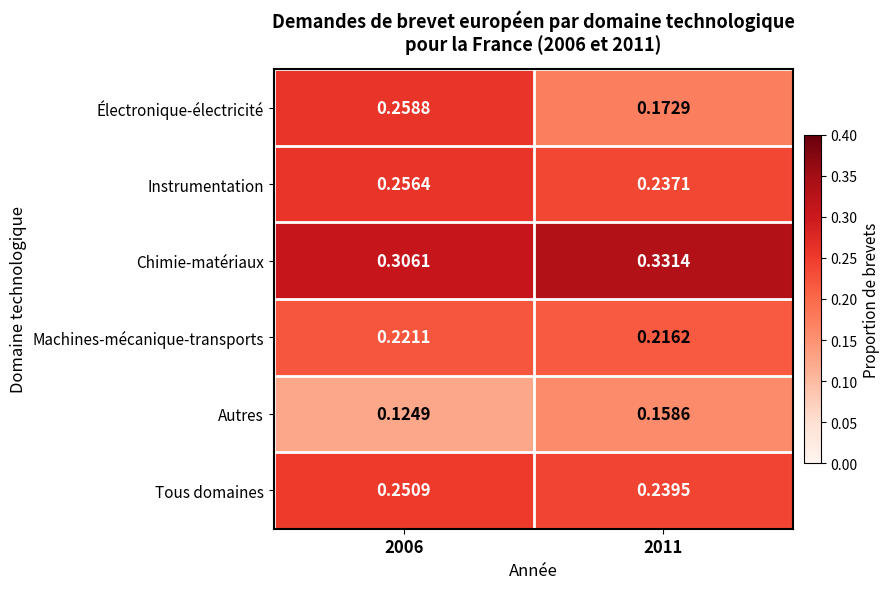

Is the value of Instrumentation at 2011 greater than the value of Machines-mécanique-transports at 2006?

Yes